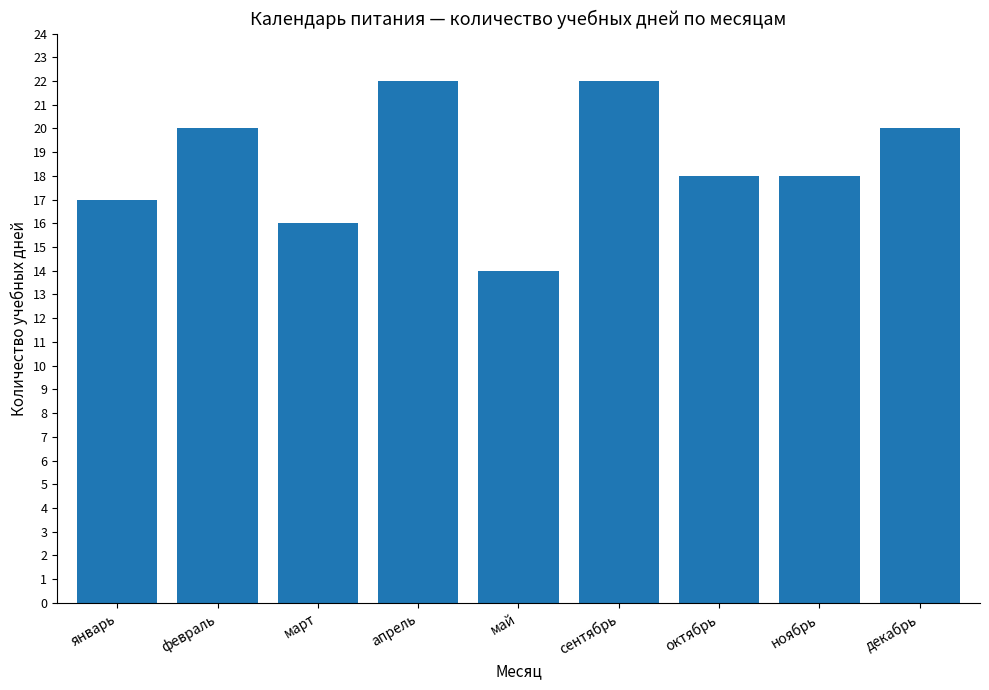

Reading left to right, extract all data points from this chart.

январь=17	февраль=20	март=16	апрель=22	май=14	сентябрь=22	октябрь=18	ноябрь=18	декабрь=20